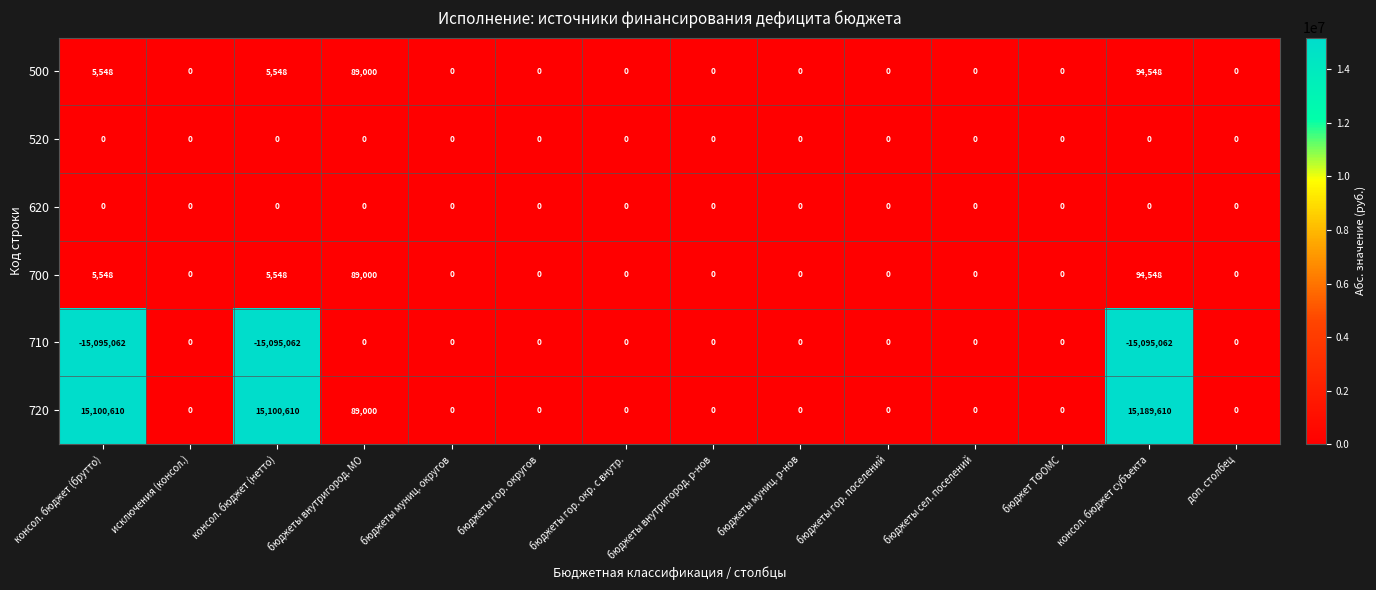

At which category is the sum across all series the highest?

консол. бюджет субъекта